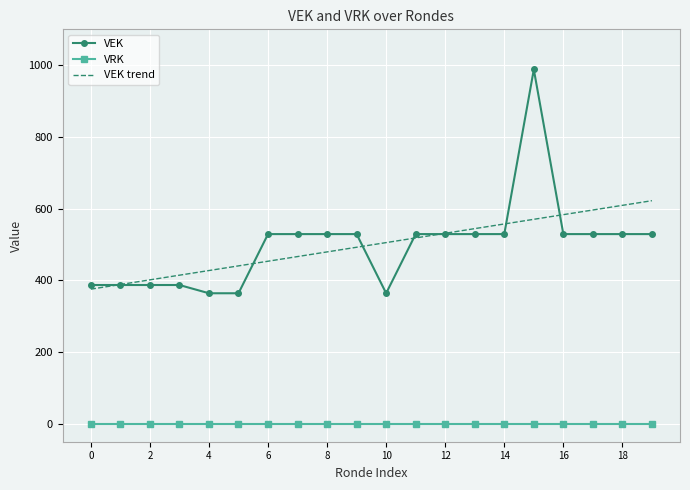

What is the difference between the second highest and minimum values in the VEK trend series?

233.8